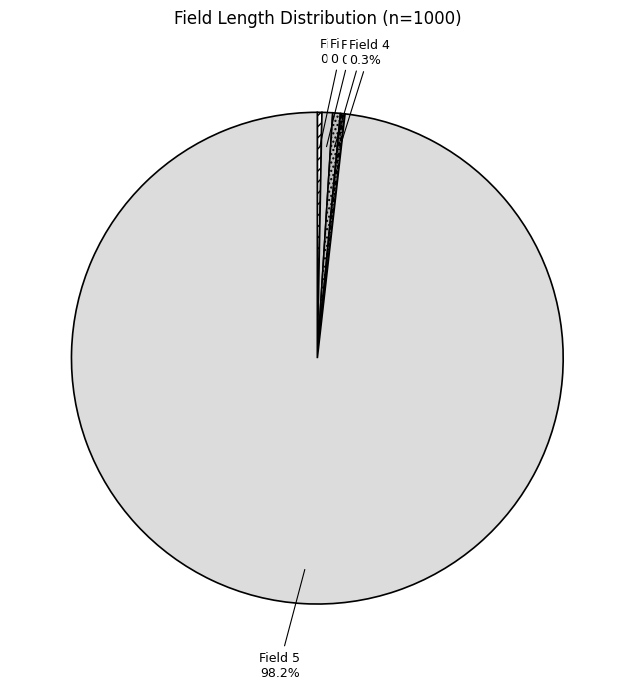

What portion of the pie excludes Field 2?

99.3%